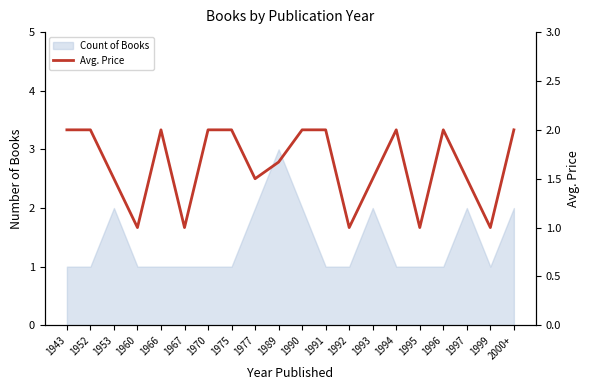

What position from the right is 1970?

14